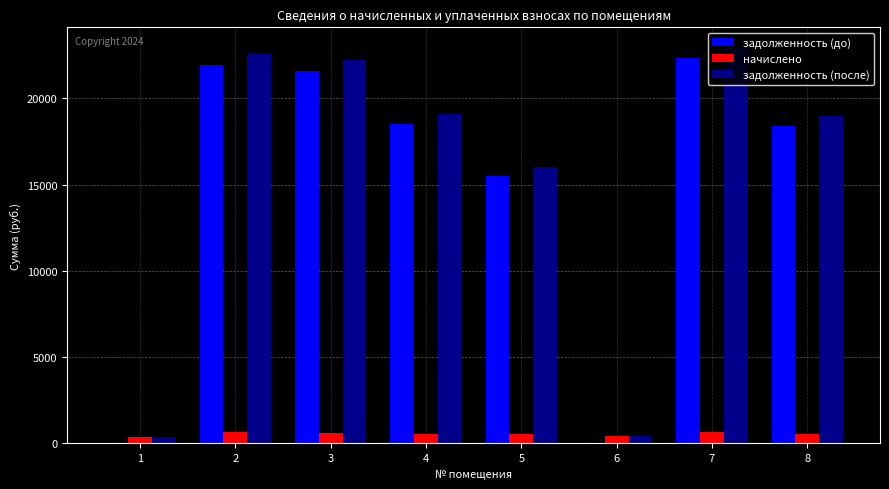

What are all the series names shown in the legend?

задолженность (до), начислено, задолженность (после)